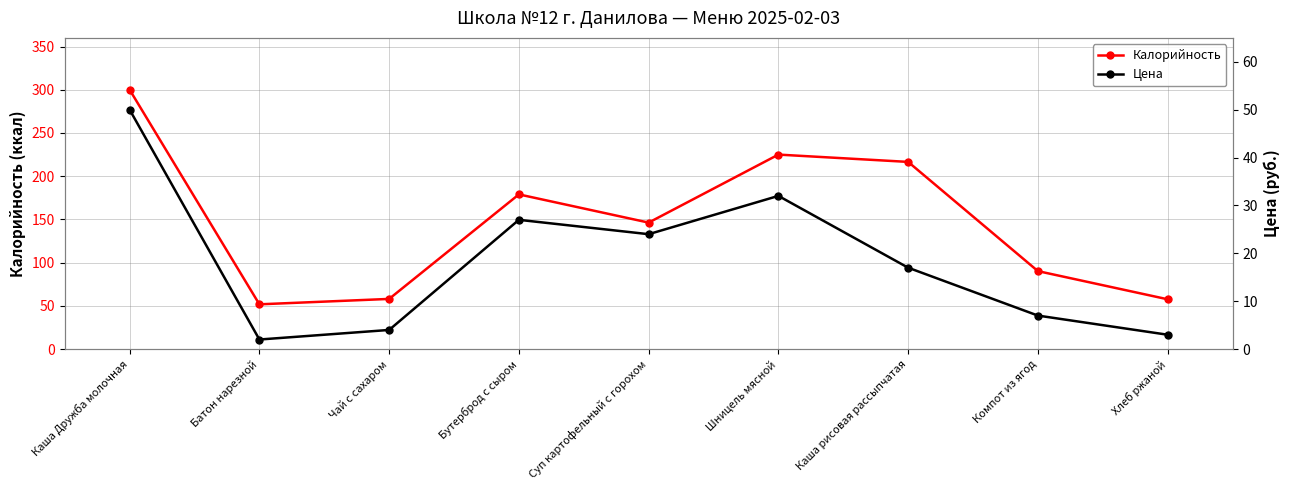

What is the label of the 7th point from the right?

Чай с сахаром